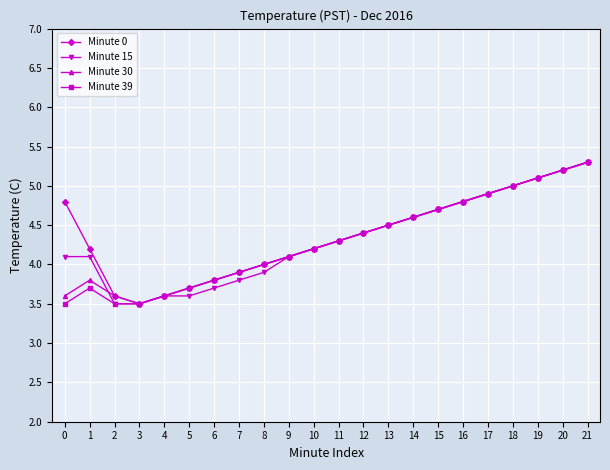

Reading left to right, what are all the values shown in this chart?

Minute 0: 0=4.8	1=4.2	2=3.6	3=3.5	4=3.6	5=3.7	6=3.8	7=3.9	8=4.0	9=4.1	10=4.2	11=4.3	12=4.4	13=4.5	14=4.6	15=4.7	16=4.8	17=4.9	18=5.0	19=5.1	20=5.2	21=5.3
Minute 15: 0=4.1	1=4.1	2=3.5	3=3.5	4=3.6	5=3.6	6=3.7	7=3.8	8=3.9	9=4.1	10=4.2	11=4.3	12=4.4	13=4.5	14=4.6	15=4.7	16=4.8	17=4.9	18=5.0	19=5.1	20=5.2	21=5.3
Minute 30: 0=3.6	1=3.8	2=3.6	3=3.5	4=3.6	5=3.7	6=3.8	7=3.9	8=4.0	9=4.1	10=4.2	11=4.3	12=4.4	13=4.5	14=4.6	15=4.7	16=4.8	17=4.9	18=5.0	19=5.1	20=5.2	21=5.3
Minute 39: 0=3.5	1=3.7	2=3.5	3=3.5	4=3.6	5=3.7	6=3.8	7=3.9	8=4.0	9=4.1	10=4.2	11=4.3	12=4.4	13=4.5	14=4.6	15=4.7	16=4.8	17=4.9	18=5.0	19=5.1	20=5.2	21=5.3